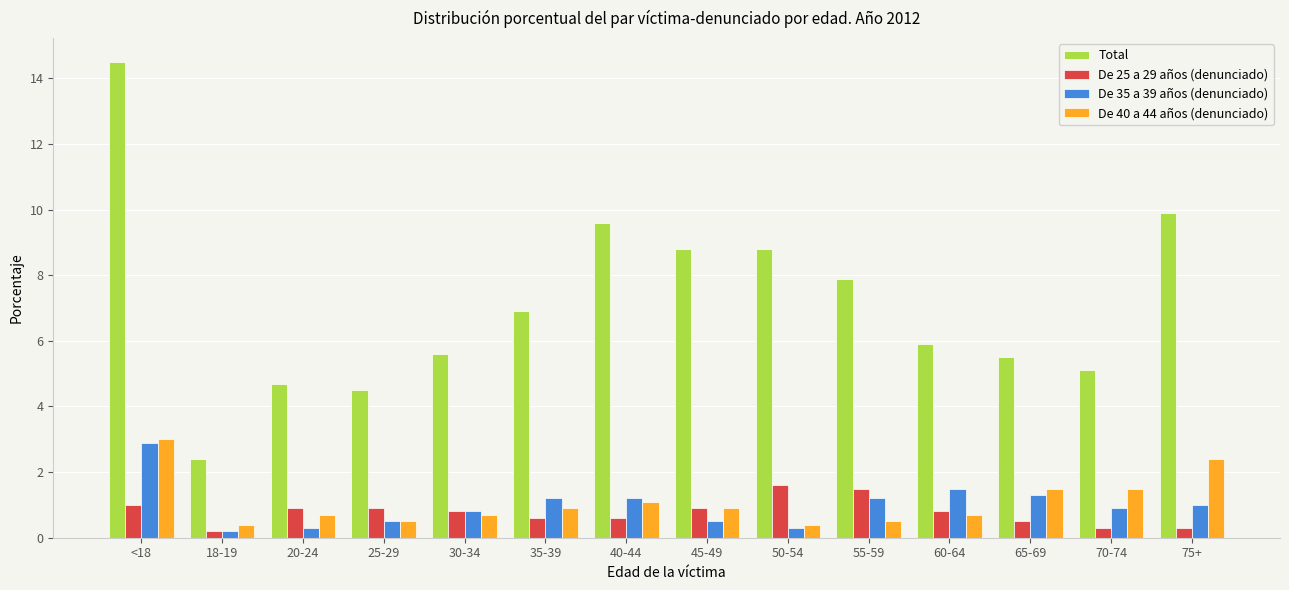

Are the bars grouped side by side (vs. stacked)?

Yes